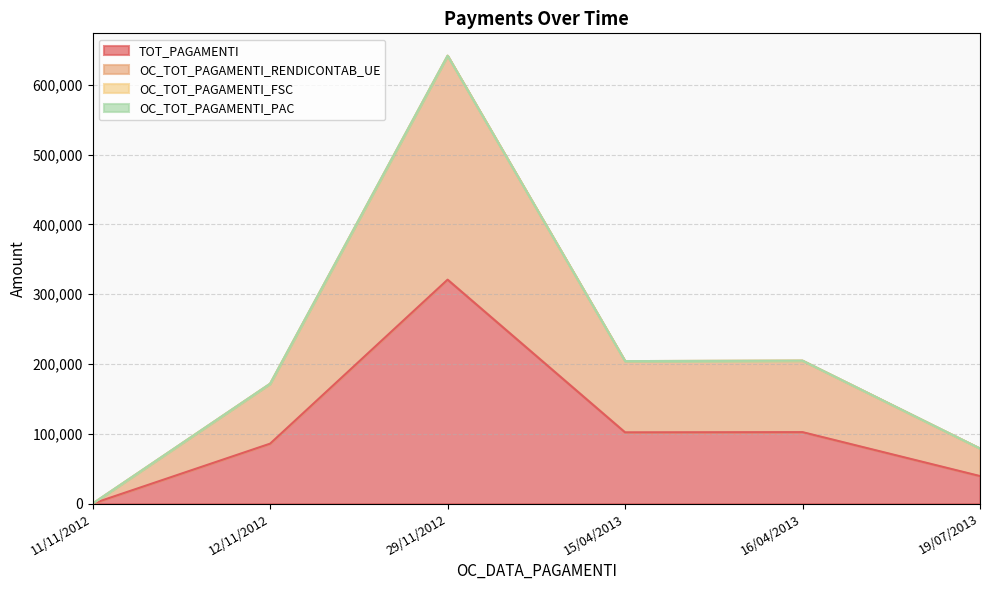

The value of TOT_PAGAMENTI at 11/11/2012 is 0.0. True or false?

True